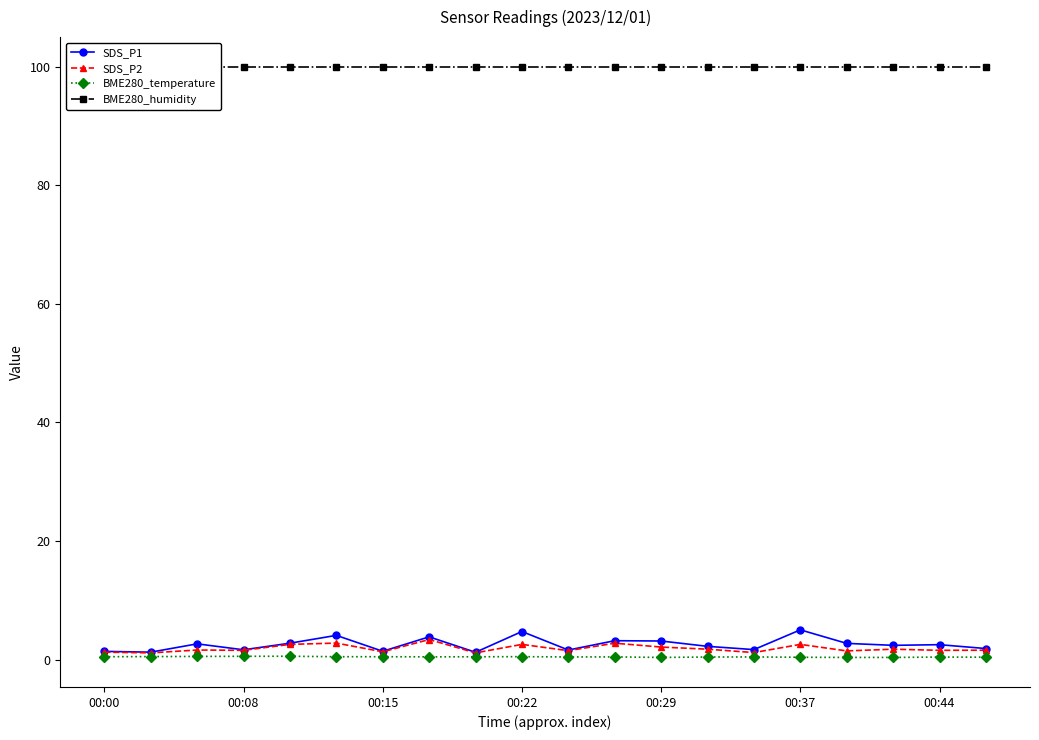

True or false: SDS_P2 and BME280_humidity cross at least once.

False